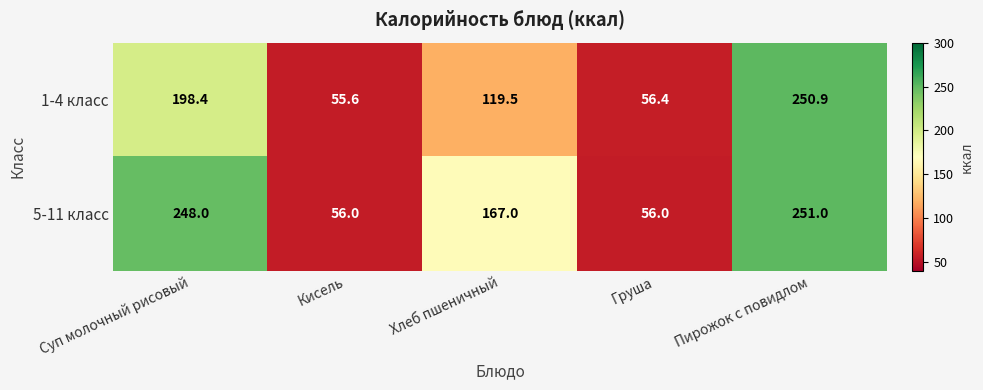

What is the sum of the 1-4 класс values at Кисель and Груша?

112.0